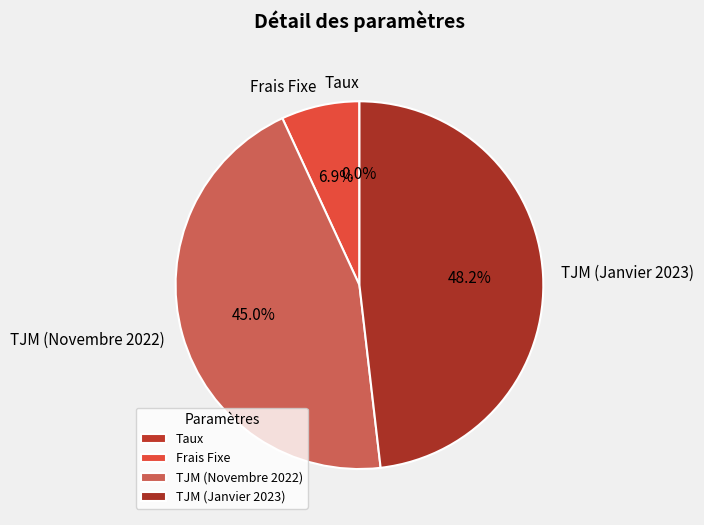

What percentage is the TJM (Novembre 2022) slice, to the nearest percent?

45%